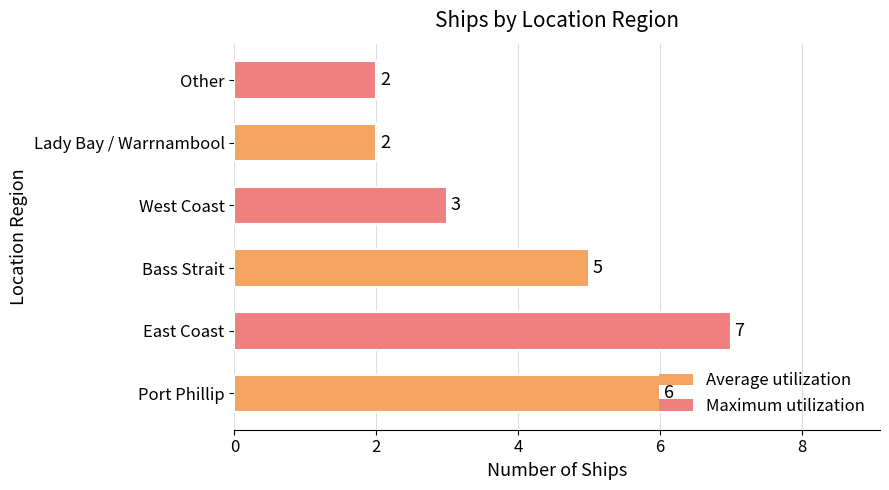

Which has a higher value, East Coast or Lady Bay / Warrnambool?

East Coast